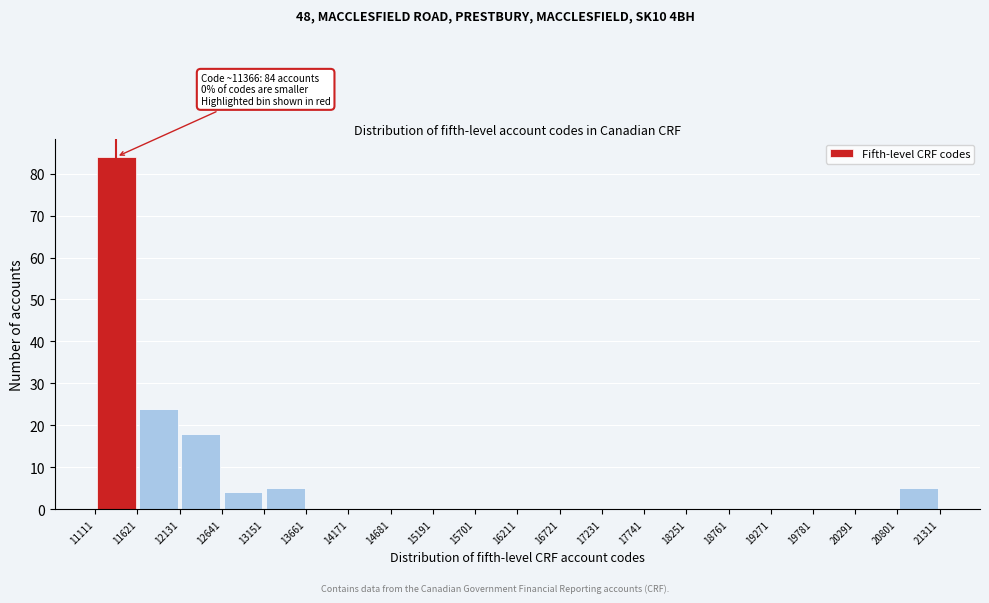

Over which range of the x-axis is the bar tallest?

11111 to 11621